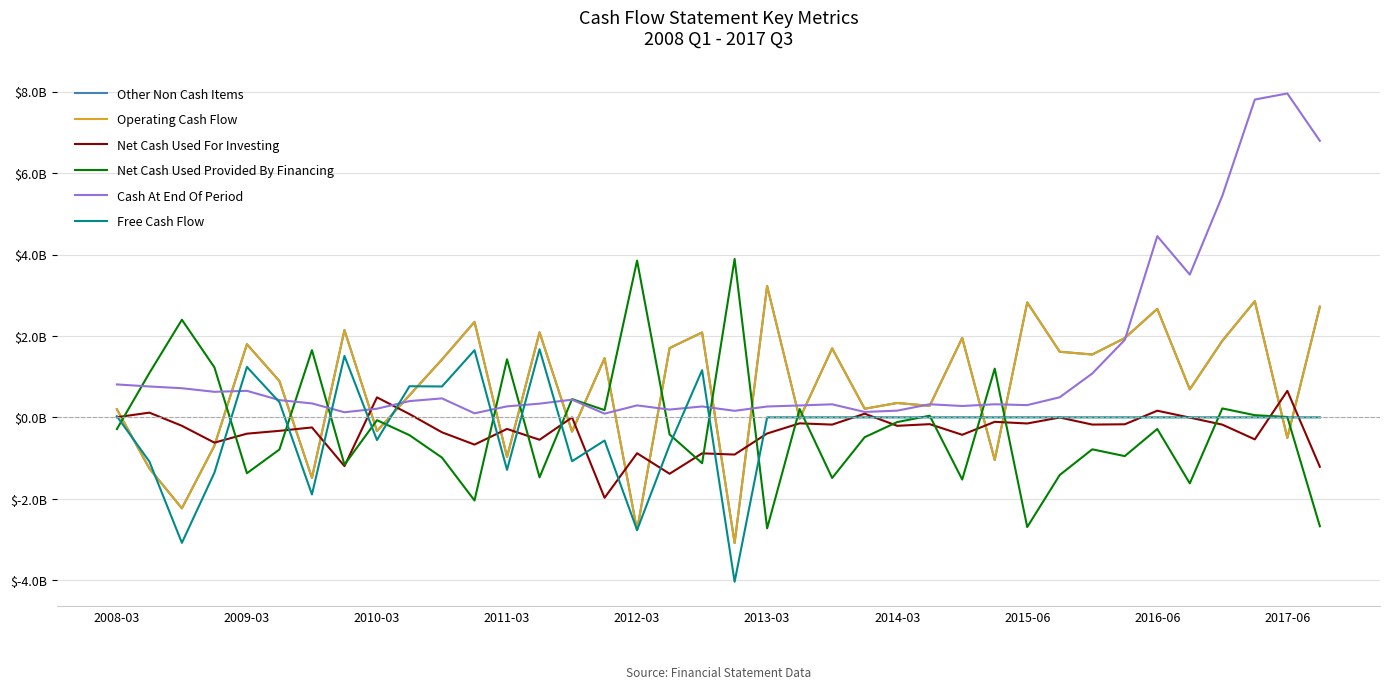

Does the chart display data point markers on the line(s)?

No